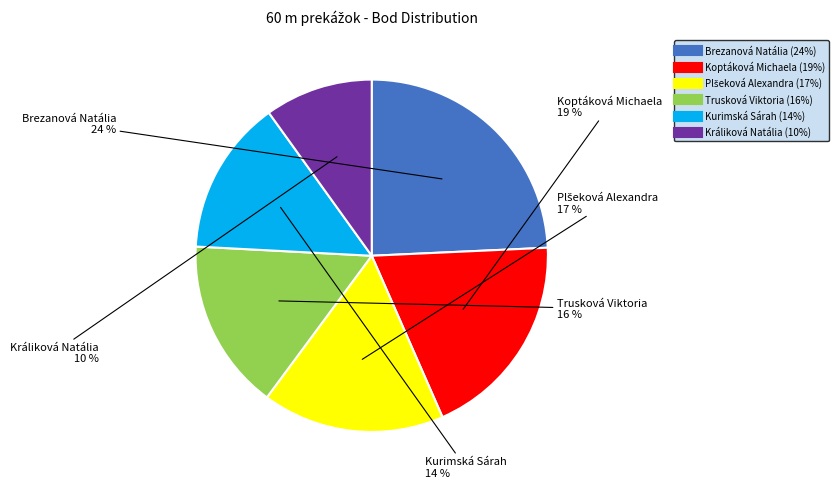

Is it true that Trusková Viktoria is 16% of the pie?

True